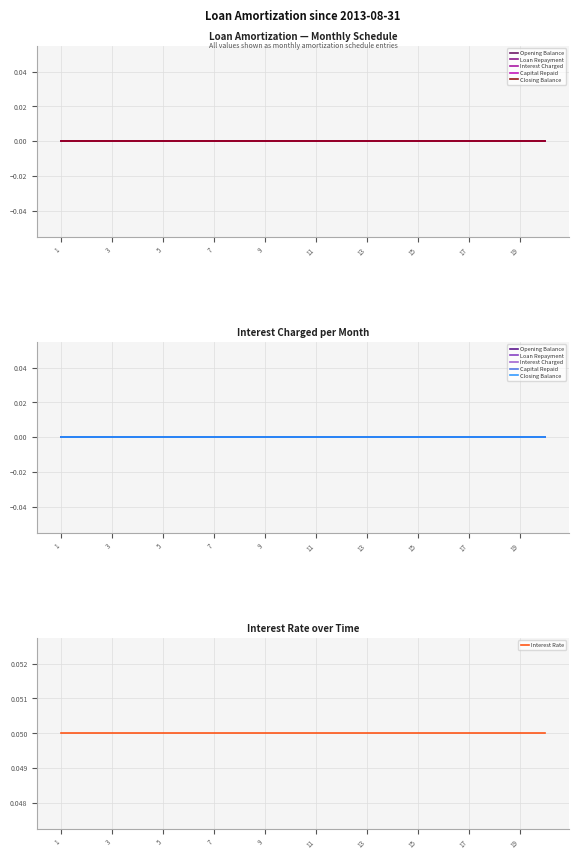

True or false: Loan Repayment and Interest Charged cross at least once.

False